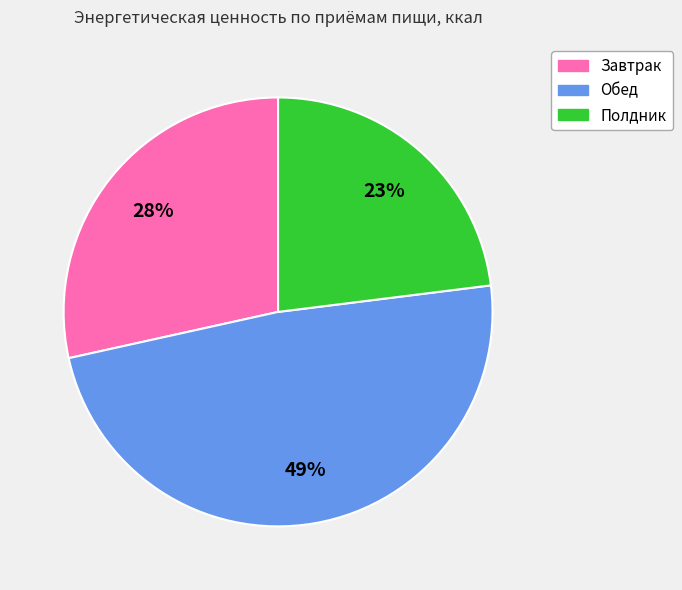

To the nearest percent, what is the combined percentage of Полдник and Обед?

72%